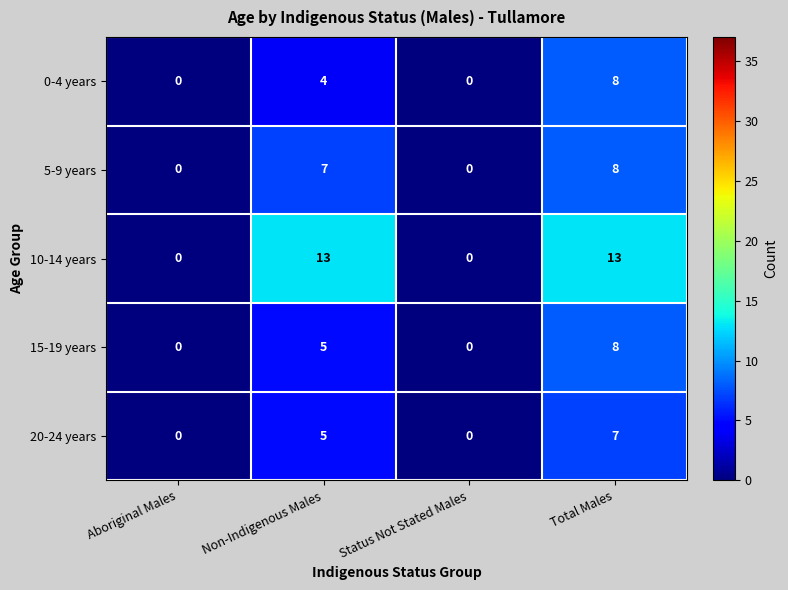

The 15-19 years series shows 8 at Total Males. True or false?

True